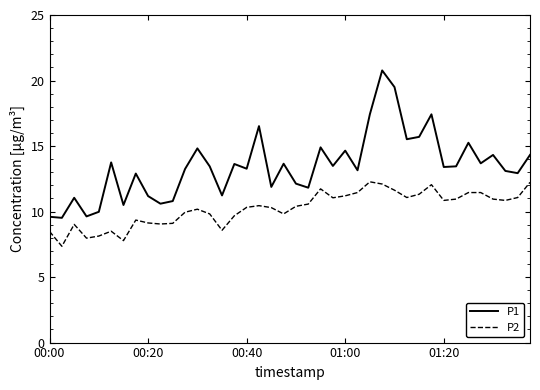

Which series has the largest total across all categories?

P1